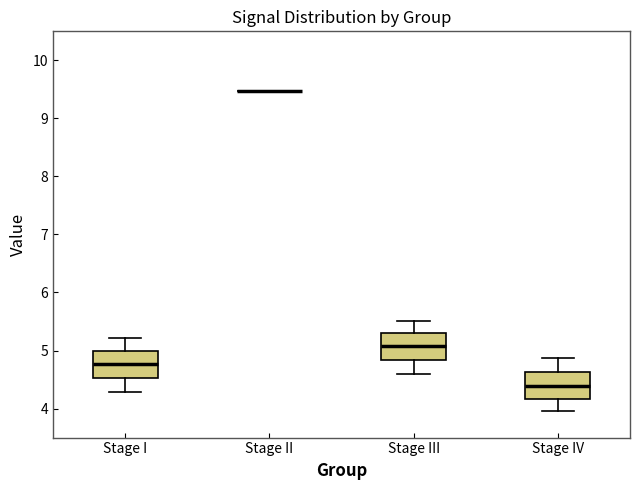

Reading left to right, transcribe this box plot: for each box, give where its median line is, the range the box spans, and where its two whiskers end, as read against the y-axis. The values are not printed on the chart, so give them approximately, as read against the axis.

Stage I: median 4.8, box 4.5 to 5.0, whiskers 4.3 to 5.2
Stage II: box collapsed to a line at 9.5, whiskers 9.5 to 9.5
Stage III: median 5.1, box 4.8 to 5.3, whiskers 4.6 to 5.5
Stage IV: median 4.4, box 4.2 to 4.6, whiskers 4.0 to 4.9